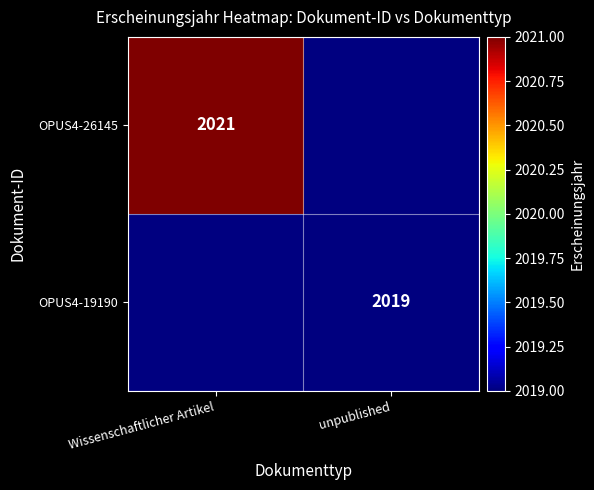

Which label corresponds to the largest value in the chart?

Wissenschaftlicher Artikel